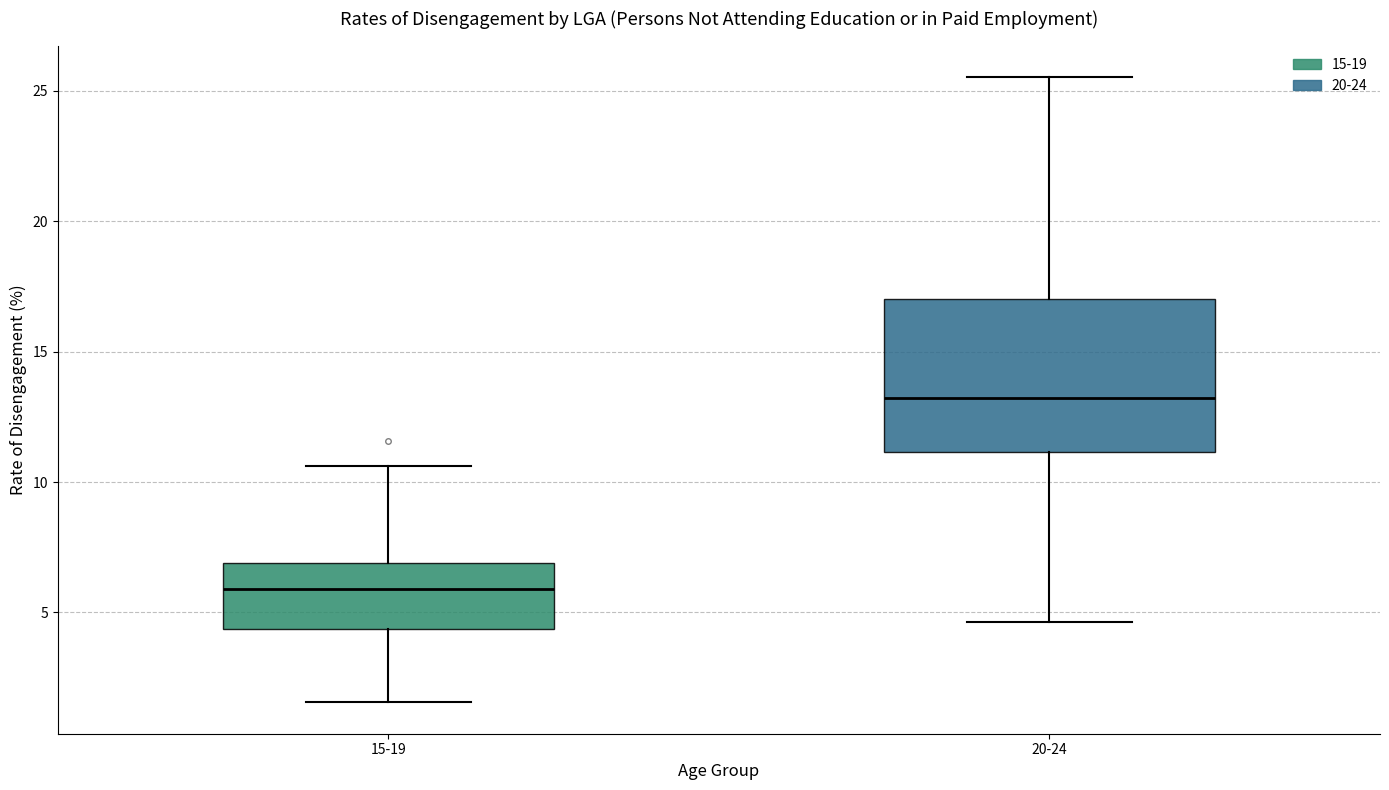

Where does the lower whisker of the box for 20-24 end on the y-axis? The values are not printed on the chart, so give them approximately, as read against the axis.

4.5